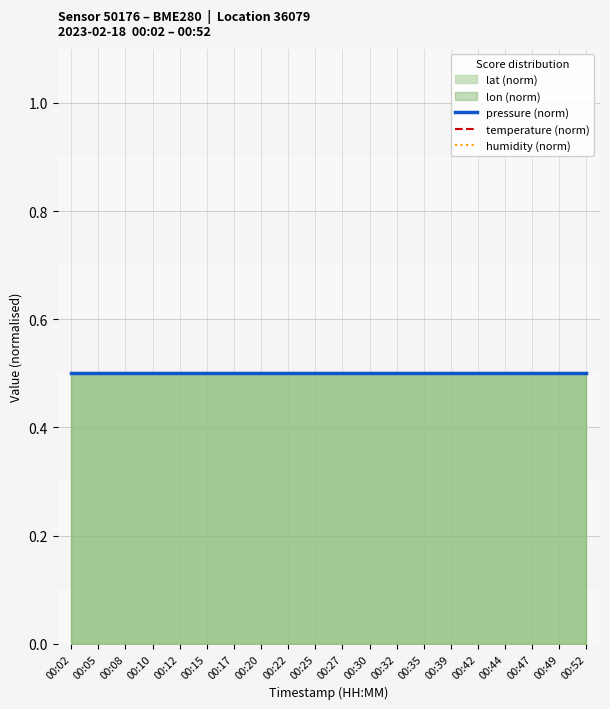

Is it true that pressure equals -1 at 00:17?

False